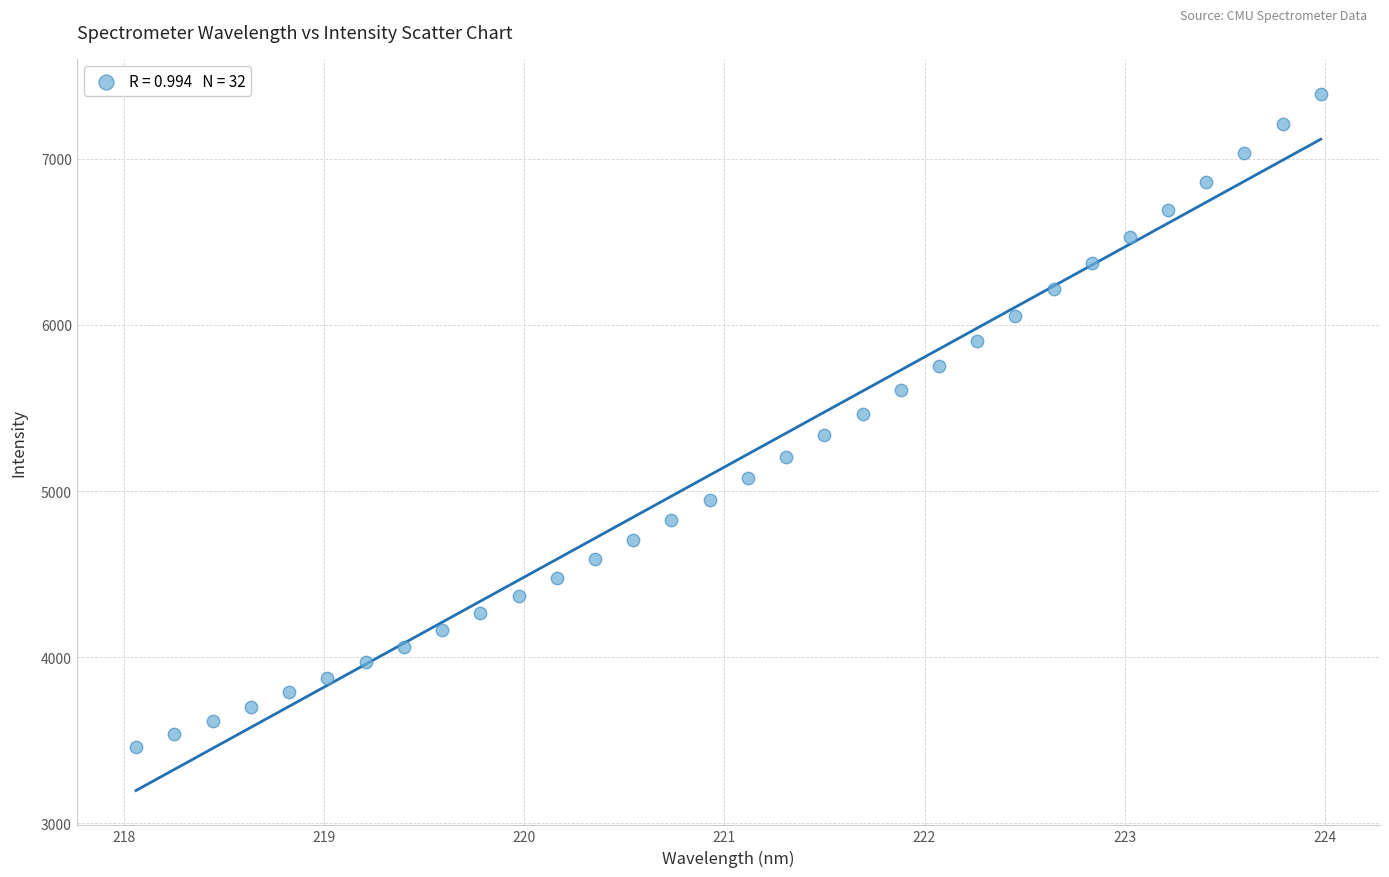

What is the range of X values (max minus min)?

5.9